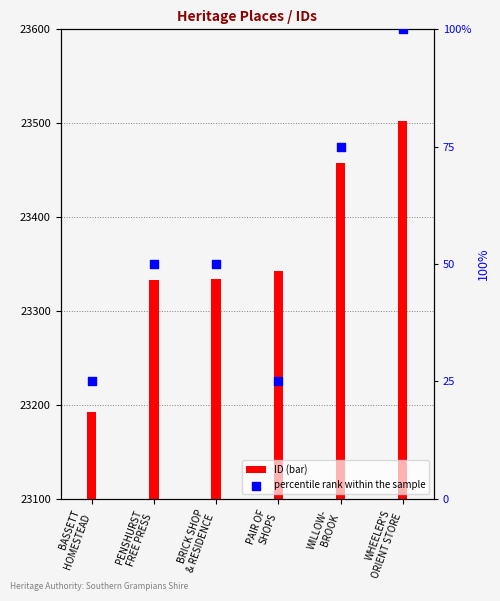

Which series contains the lowest Y value?

percentile rank within the sample